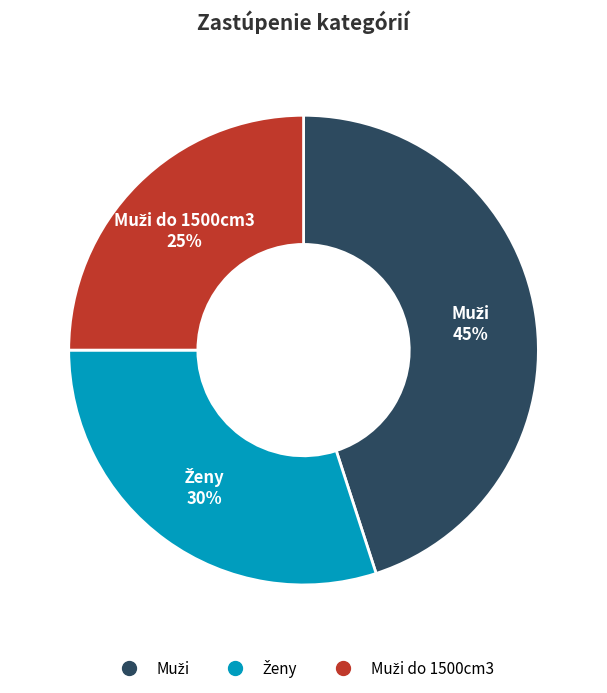

How many slices are in this pie chart?

3